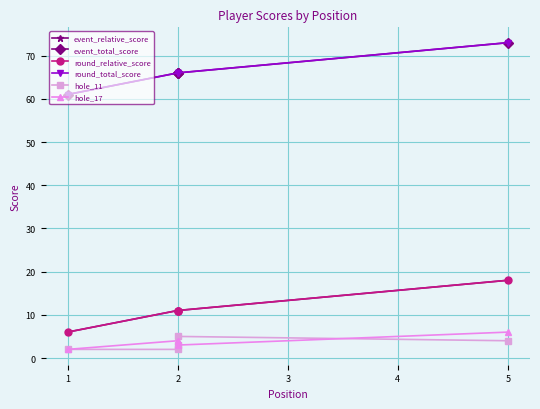

What is the value of the event_total_score point at the 2nd from the left?

66